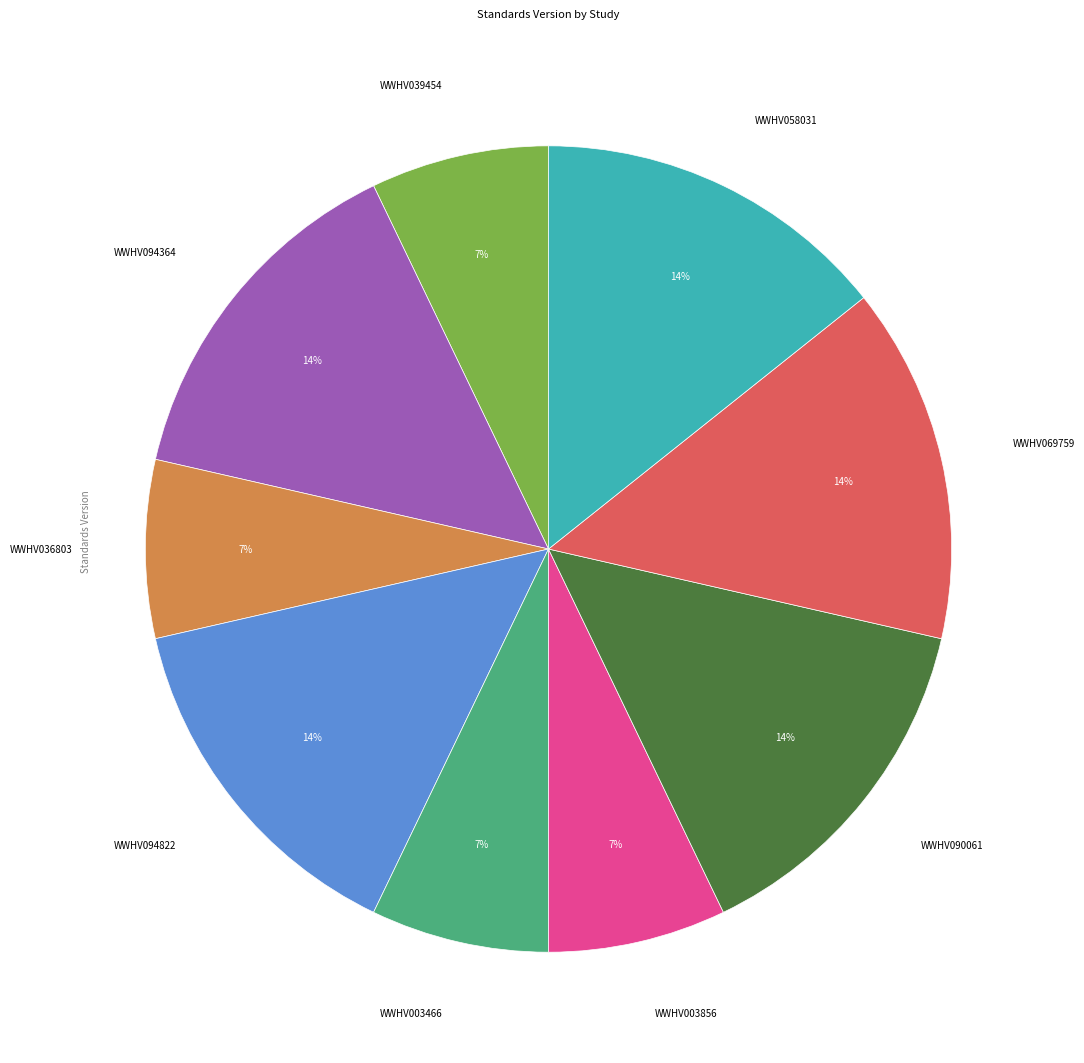

Does WWHV003856 account for over 50% of the chart?

No